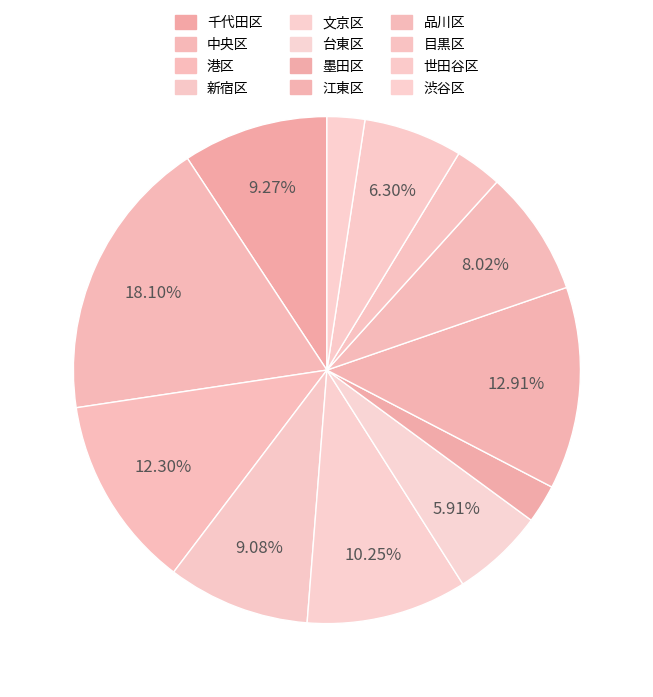

Which category has the smallest portion of the pie?

渋谷区